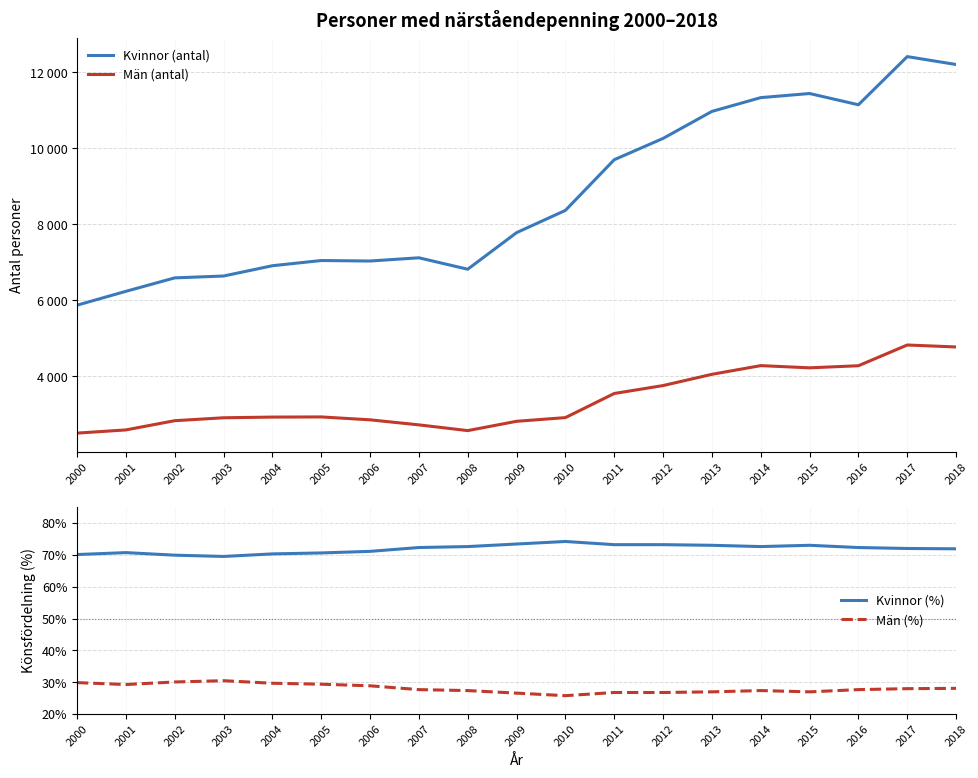

Reading left to right, extract all data points from this chart.

Kvinnor (antal): 2000=5873.0	2001=6238.0	2002=6592.0	2003=6641.0	2004=6912.0	2005=7049.0	2006=7036.0	2007=7121.0	2008=6820.0	2009=7783.0	2010=8369.0	2011=9703.0	2012=10264.0	2013=10975.0	2014=11338.0	2015=11446.0	2016=11150.0	2017=12418.0	2018=12210.0
Män (antal): 2000=2505.0	2001=2589.0	2002=2832.0	2003=2909.0	2004=2927.0	2005=2931.0	2006=2855.0	2007=2722.0	2008=2571.0	2009=2816.0	2010=2913.0	2011=3548.0	2012=3757.0	2013=4053.0	2014=4282.0	2015=4224.0	2016=4279.0	2017=4825.0	2018=4773.0
Kvinnor (%): 2000=70.1	2001=70.7	2002=69.9	2003=69.5	2004=70.3	2005=70.6	2006=71.1	2007=72.3	2008=72.6	2009=73.4	2010=74.2	2011=73.2	2012=73.2	2013=73.0	2014=72.6	2015=73.0	2016=72.3	2017=72.0	2018=71.9
Män (%): 2000=29.9	2001=29.3	2002=30.1	2003=30.5	2004=29.7	2005=29.4	2006=28.9	2007=27.7	2008=27.4	2009=26.6	2010=25.8	2011=26.8	2012=26.8	2013=27.0	2014=27.4	2015=27.0	2016=27.7	2017=28.0	2018=28.1